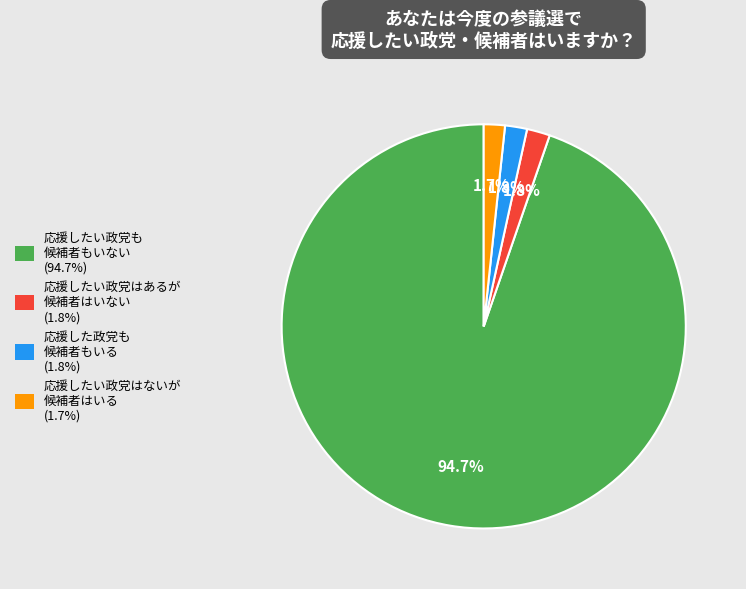

Is there a majority slice in this chart?

Yes